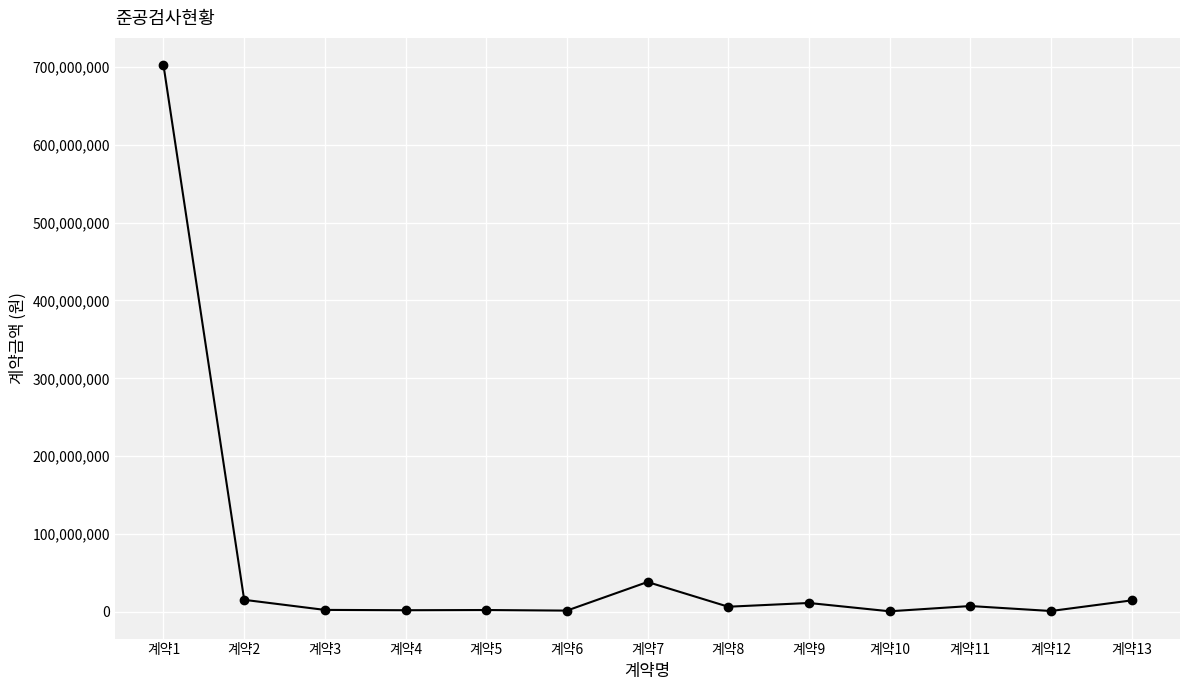

What is the greatest value displayed?

702206540